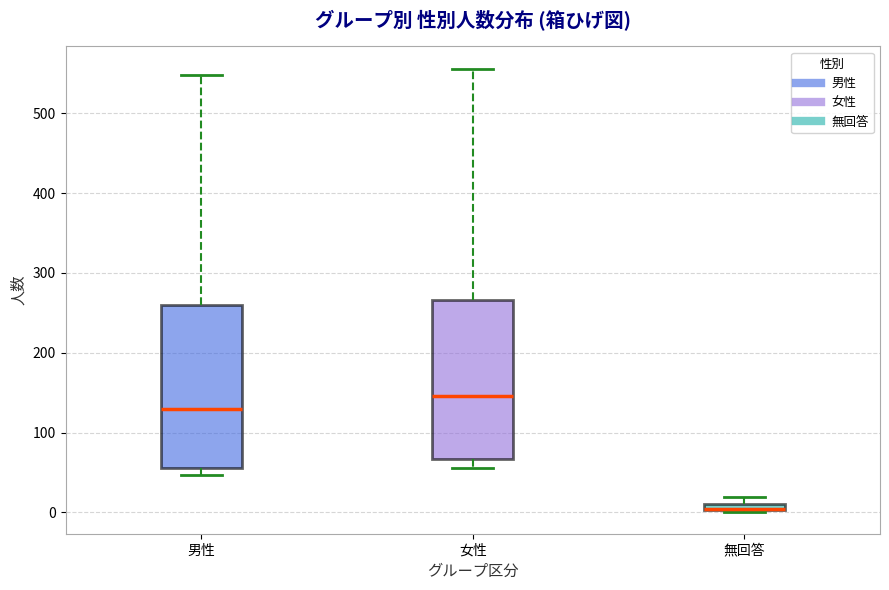

Where is the upper edge of the box for 無回答 on the y-axis? The values are not printed on the chart, so give them approximately, as read against the axis.

10